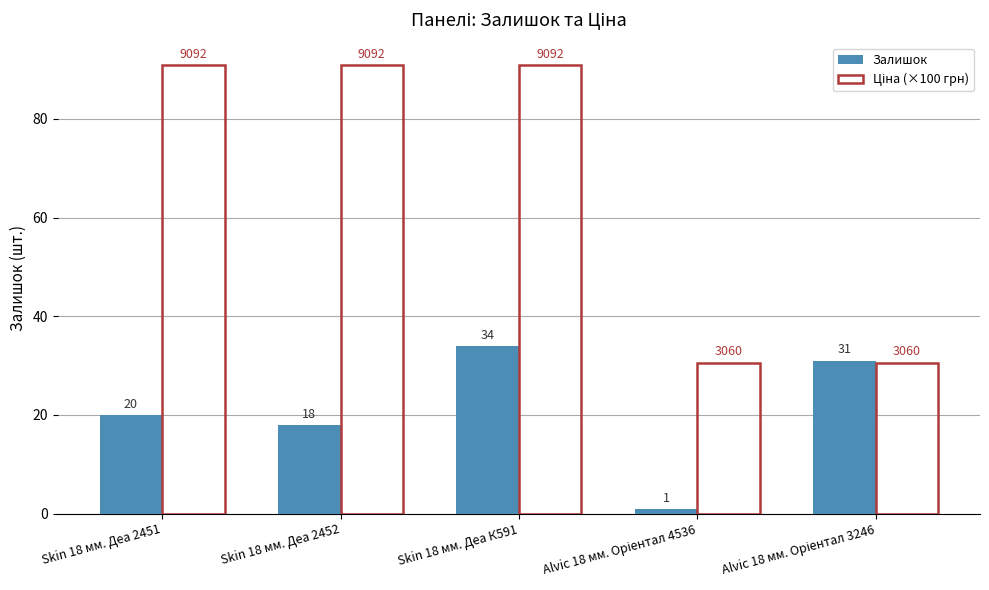

What is the label of the 3rd bar from the right?

Skin 18 мм. Деа К591